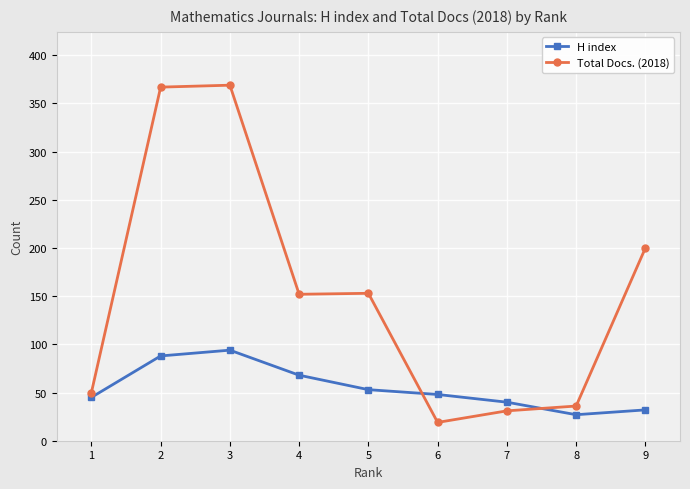

The value of Total Docs. (2018) at 8 is 36. True or false?

True